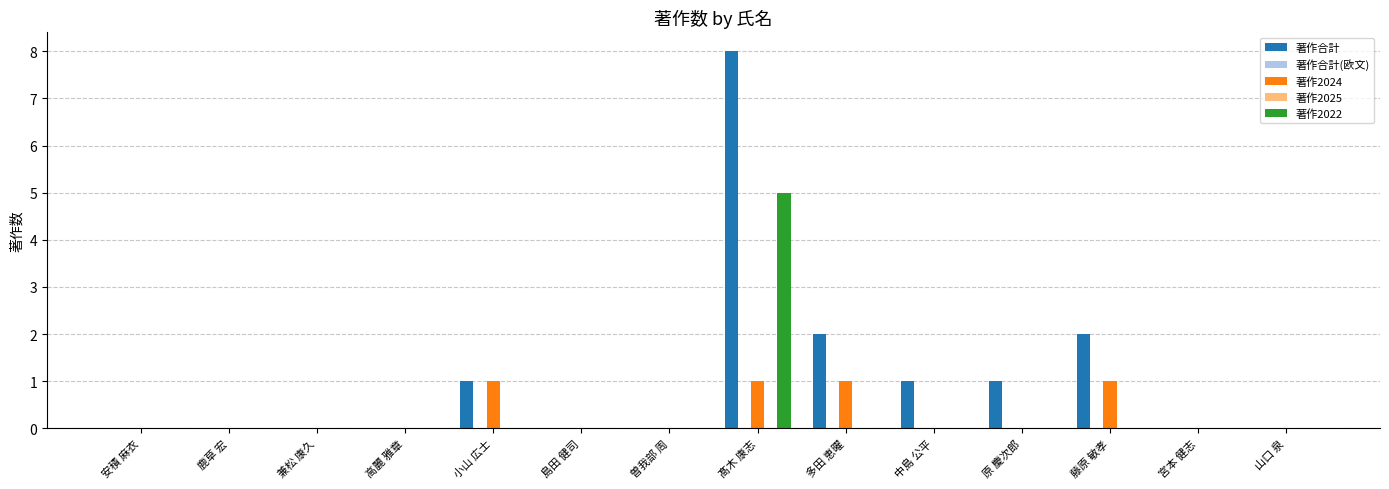

How many positive values does the 著作合計 series have?

6